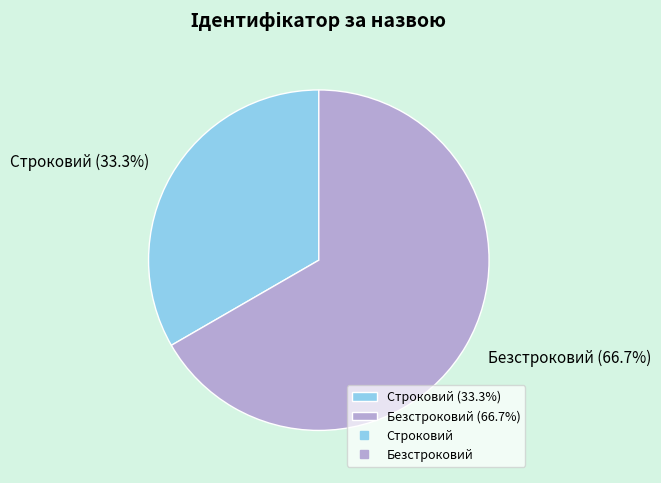

True or false: Безстроковий accounts for 74% of the total.

False